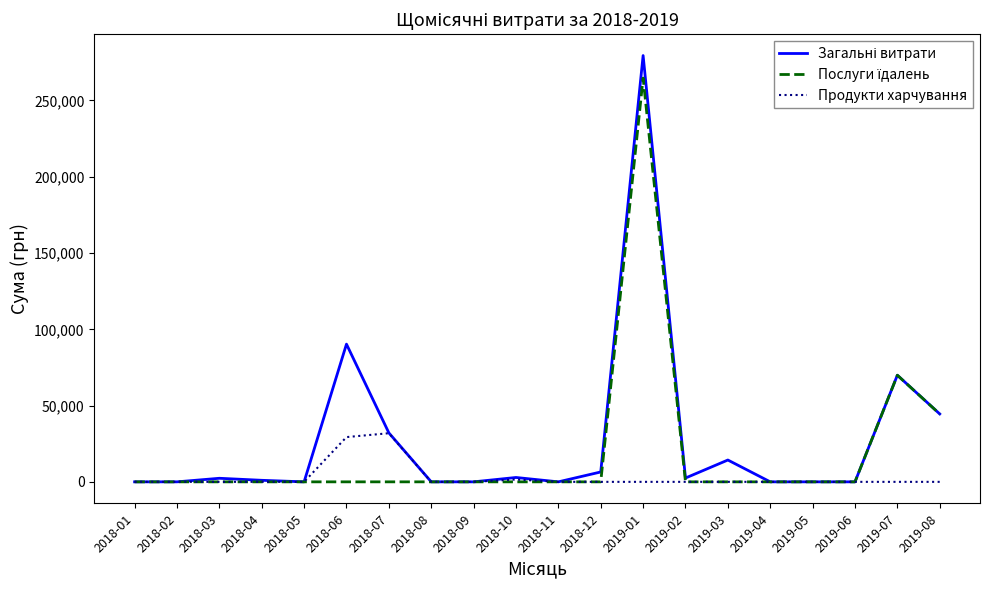

Which category has the highest value across all series?

2019-01